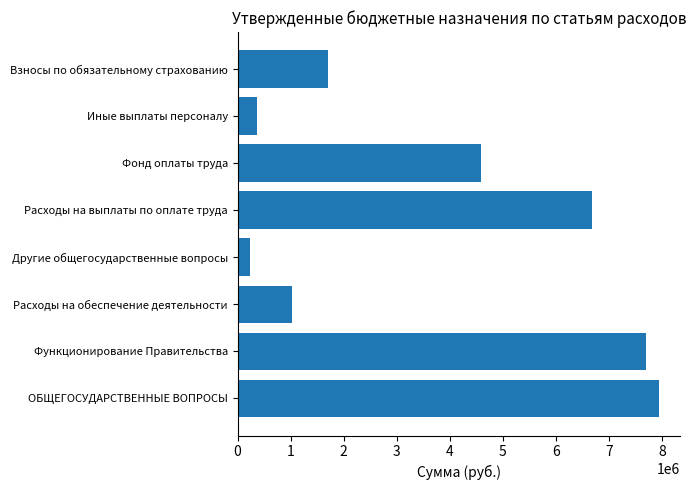

What is the difference between the second highest and minimum values?

7468000